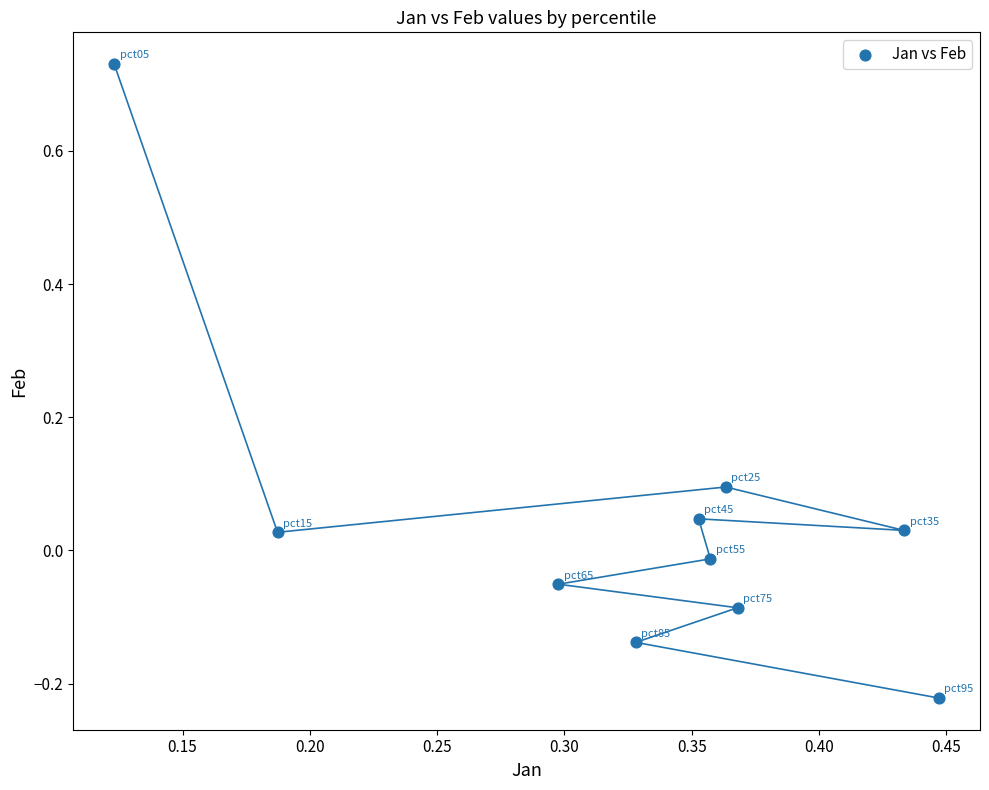

What is the average X value?

0.3